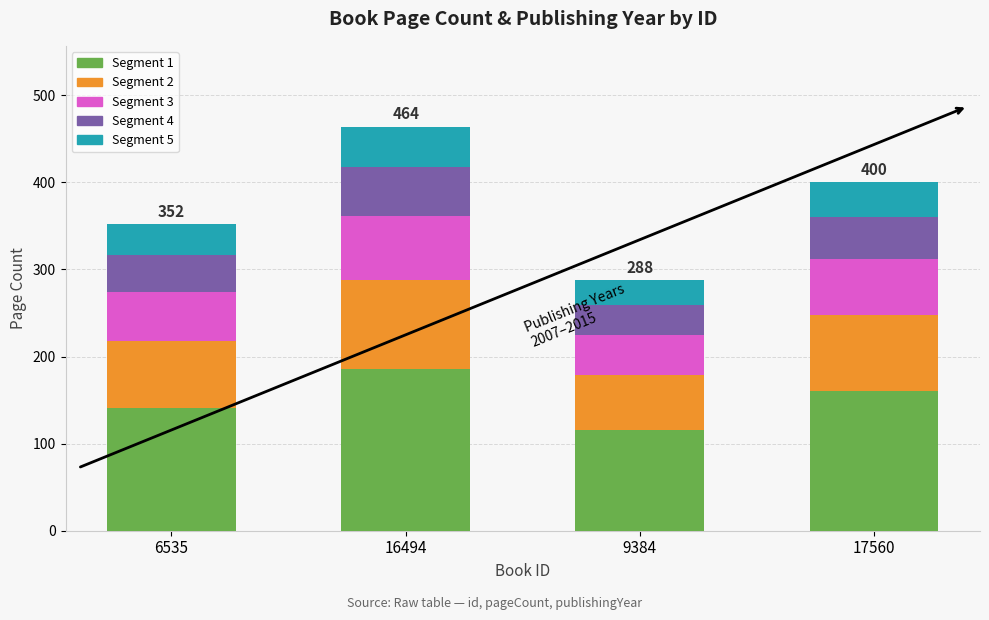

What is the total value across all series at 16494?

464.0